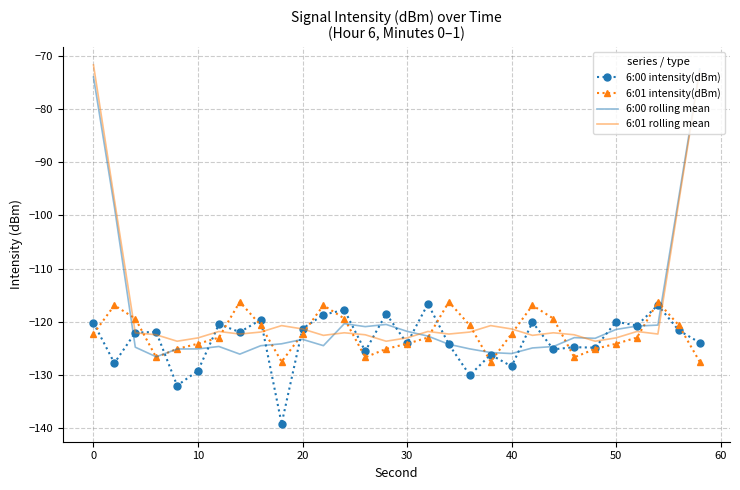

What is the difference between the maximum and second lowest values in the 6:00 intensity(dBm) series?

15.4